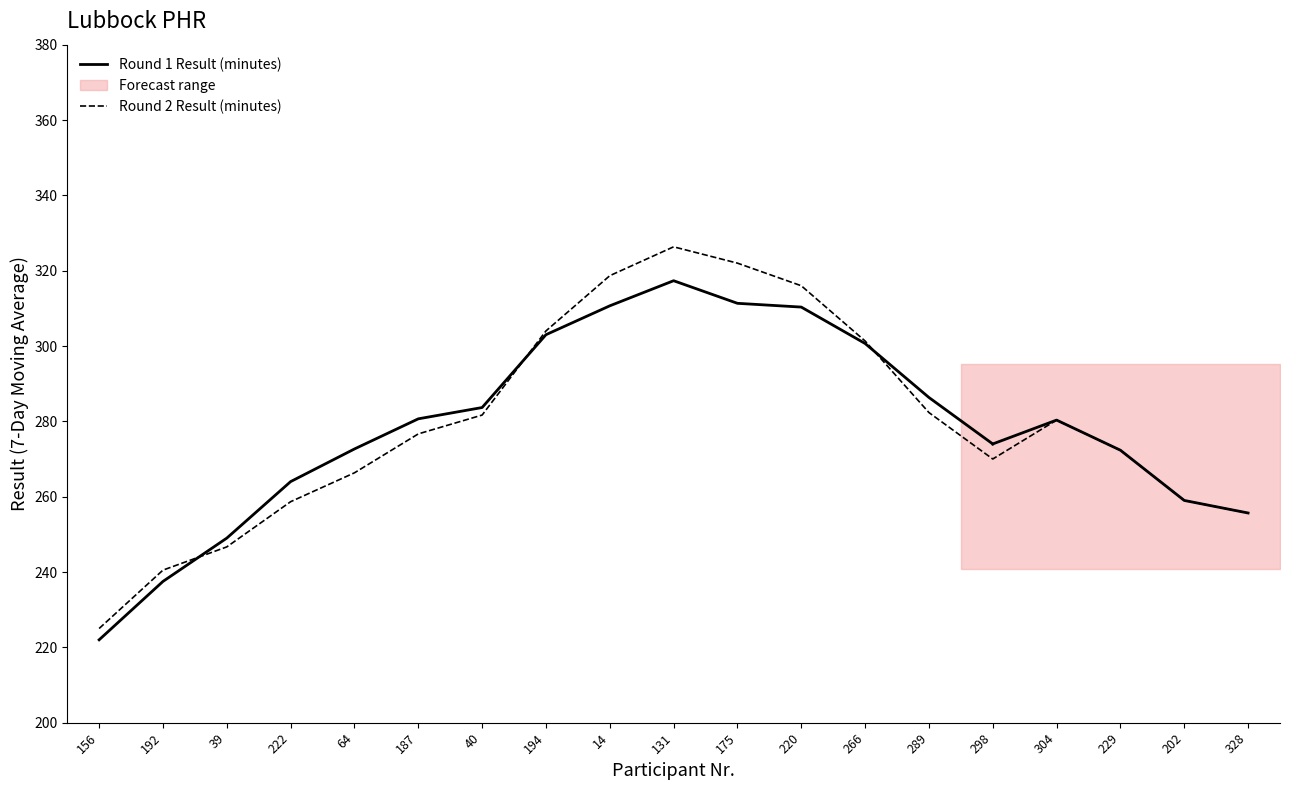

Which series has the largest range (max minus min)?

Round 2 Result (minutes)